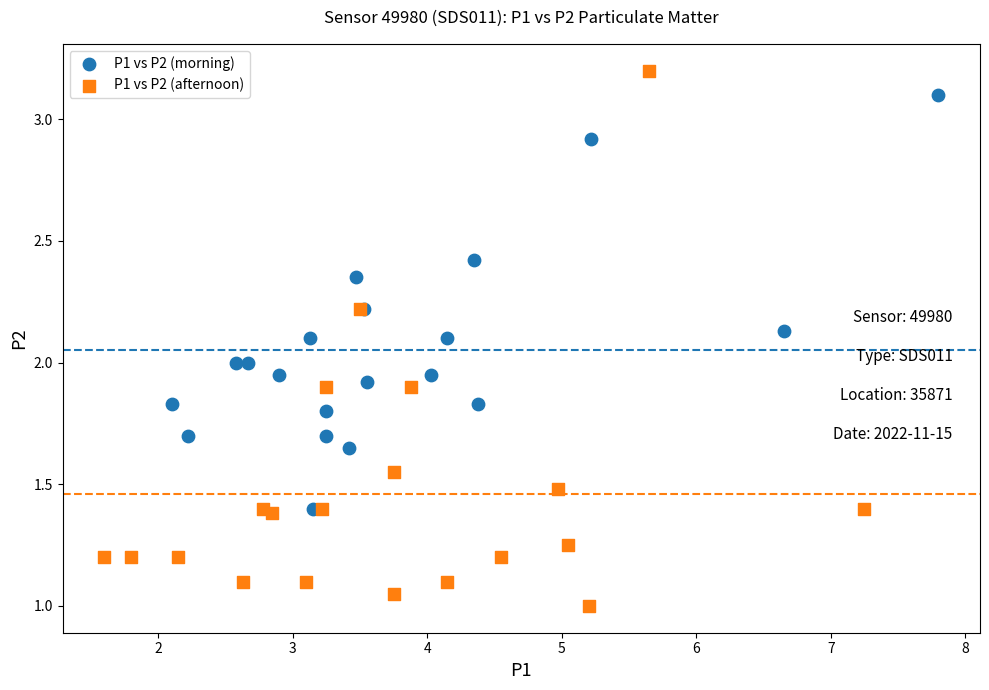

Which series has the largest Y range (max minus min)?

P1 vs P2 (afternoon)